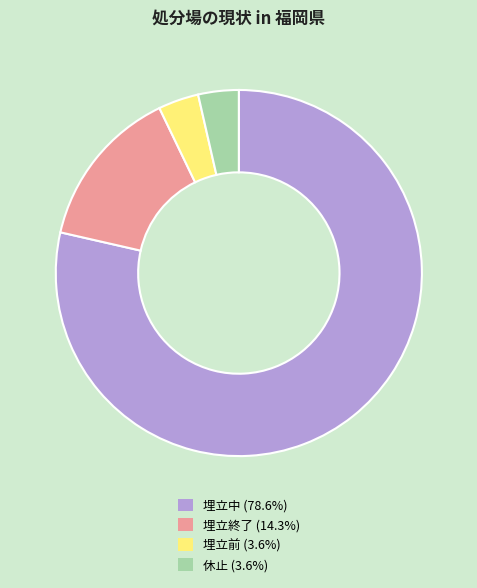

Which category has the biggest portion of the pie?

埋立中